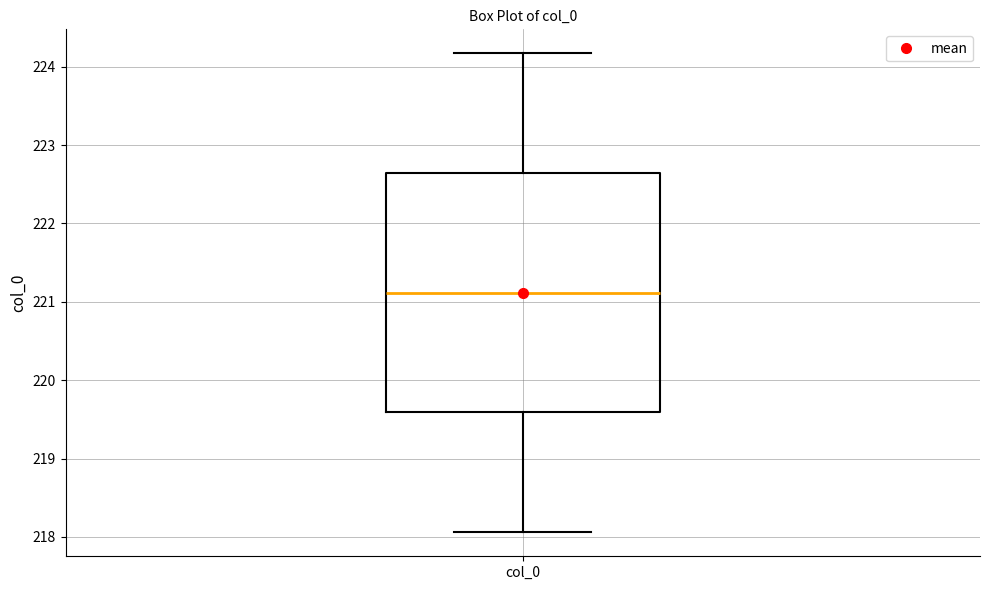

Read this box plot against the y-axis: the position of the median line, the range covered by the box, and the ends of both whiskers. The values are not printed on the chart, so give them approximately, as read against the axis.

median 221.1, box 219.6 to 222.6, whiskers 218.1 to 224.2